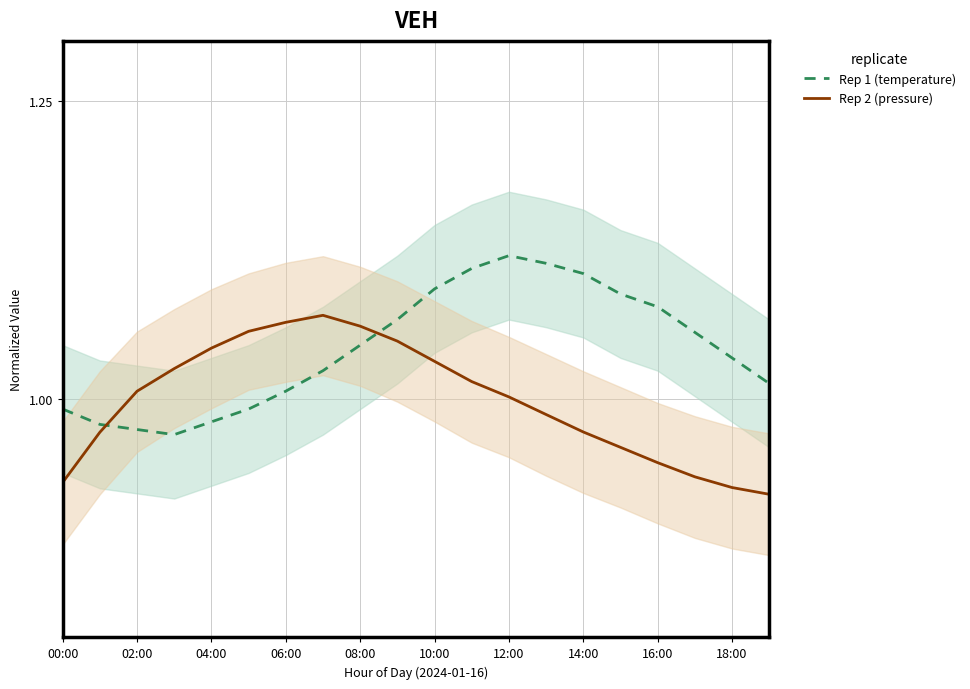

How many interior local valleys does the Rep 1 (temperature) series have?

1